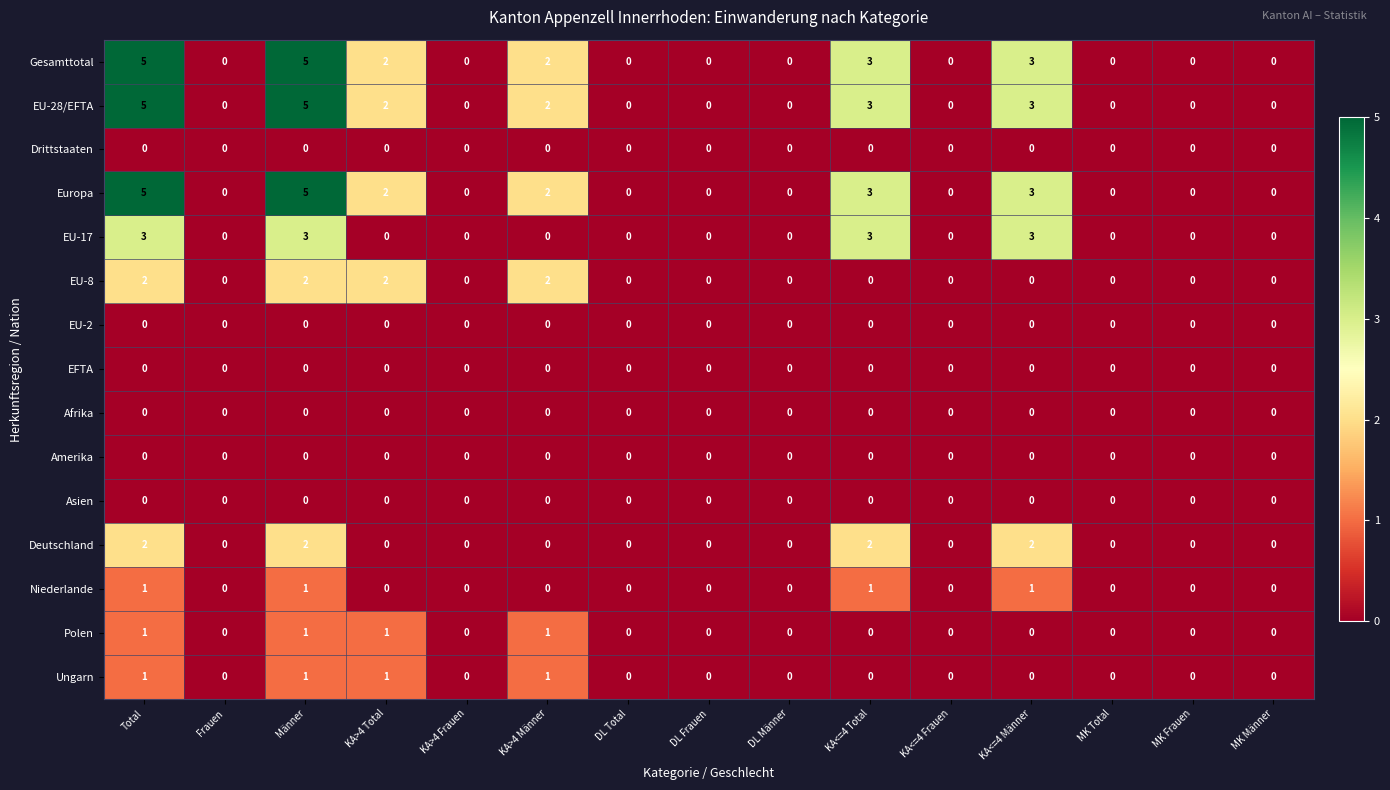

Read the EU-28/EFTA value at KA<=4 Total.

3